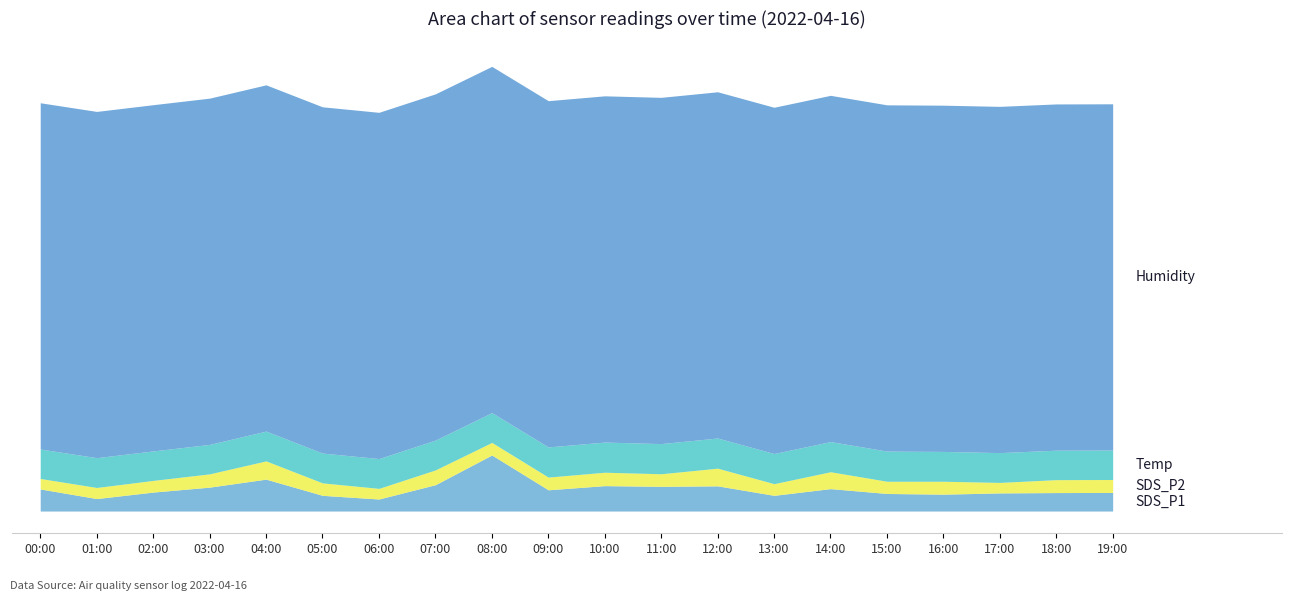

True or false: SDS_P2 and Temp cross at least once.

False